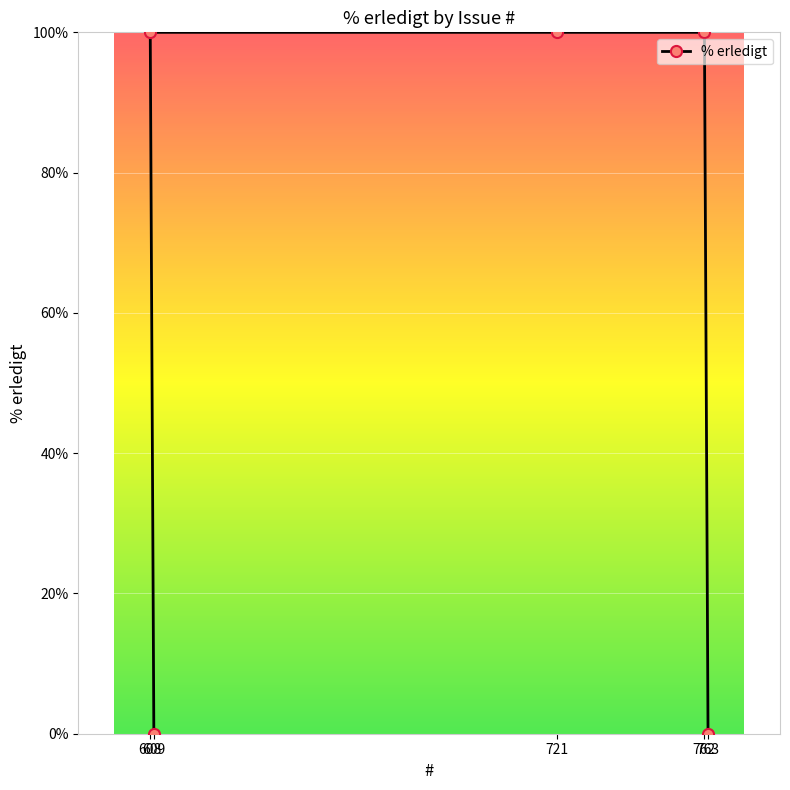

True or false: the data has more than 2 interior local peaks.

False